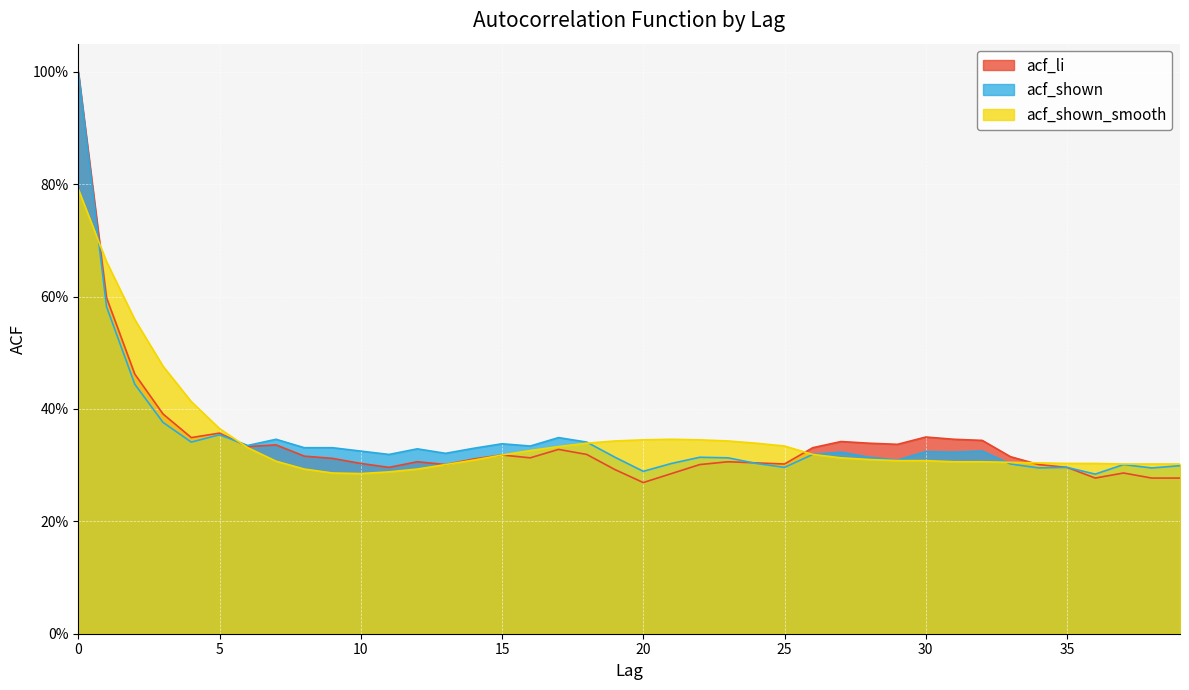

How many acf_shown values are between 0 and 1?

40